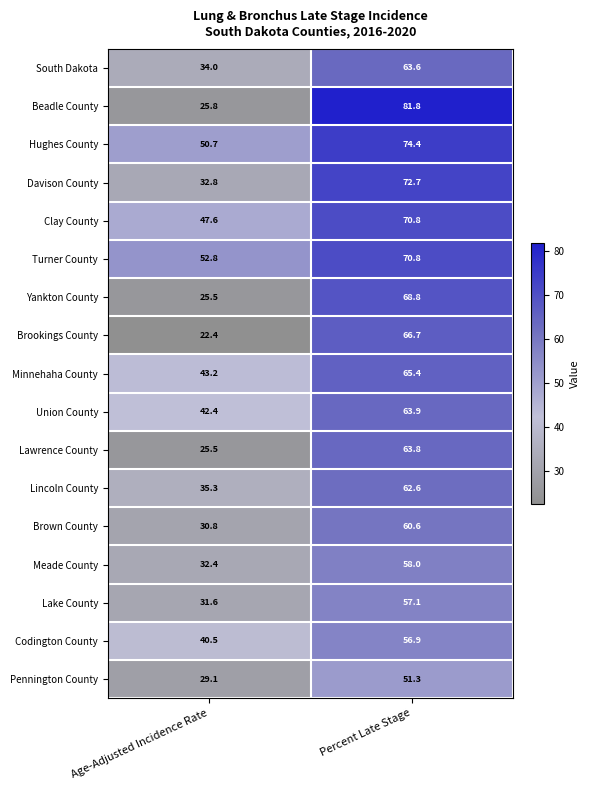

At which category is the sum across all series the highest?

Percent Late Stage